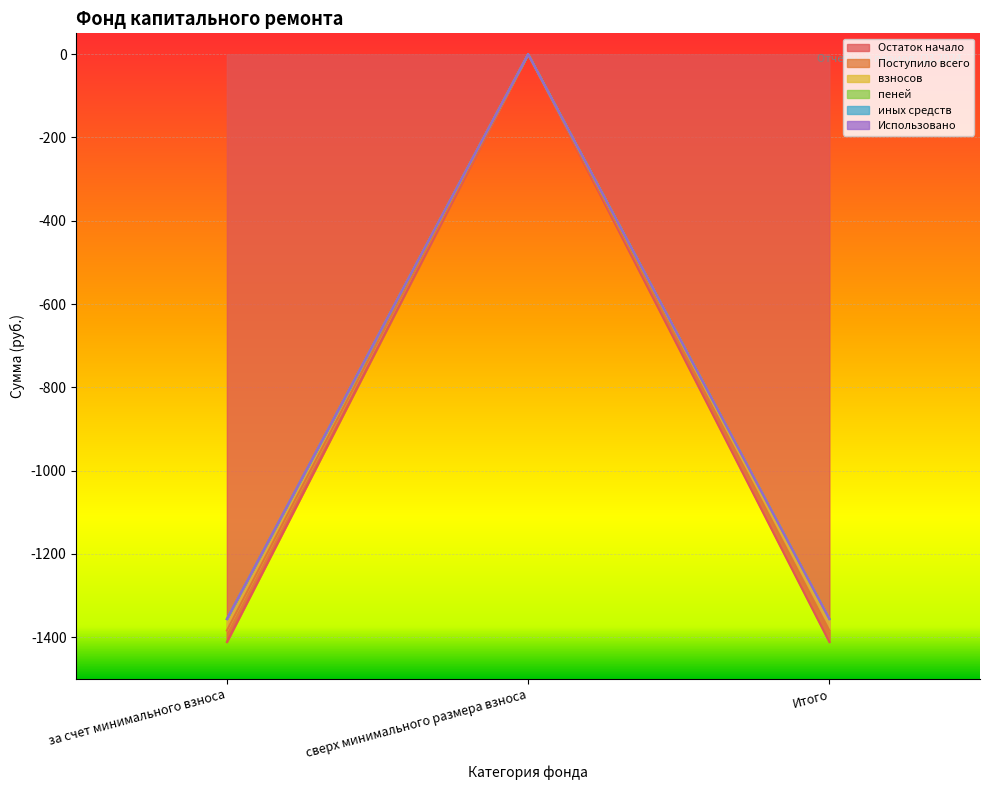

How many categories are shown in the chart?

3